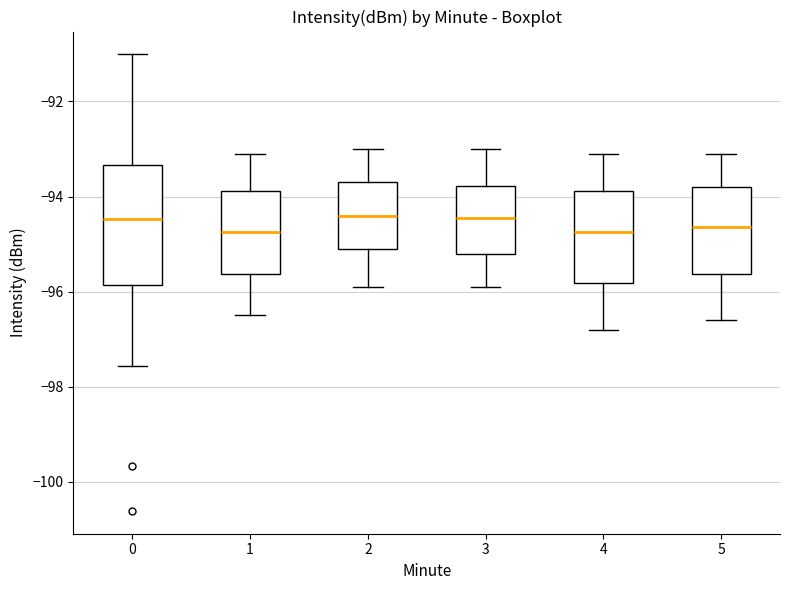

Reading left to right, transcribe this box plot: for each box, give where its median line is, the range the box spans, and where its two whiskers end, as read against the y-axis. The values are not printed on the chart, so give them approximately, as read against the axis.

0: median -94.4, box -95.8 to -93.4, whiskers -97.6 to -91.0
1: median -94.8, box -95.6 to -93.8, whiskers -96.4 to -93.0
2: median -94.4, box -95.0 to -93.6, whiskers -95.8 to -93.0
3: median -94.4, box -95.2 to -93.8, whiskers -95.8 to -93.0
4: median -94.8, box -95.8 to -93.8, whiskers -96.8 to -93.0
5: median -94.6, box -95.6 to -93.8, whiskers -96.6 to -93.0